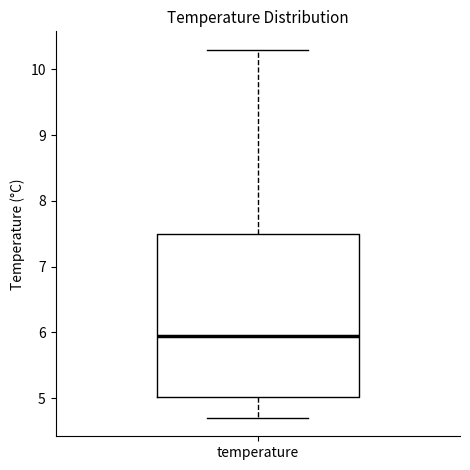

Where does the lower whisker of the box for temperature end on the y-axis? The values are not printed on the chart, so give them approximately, as read against the axis.

4.7